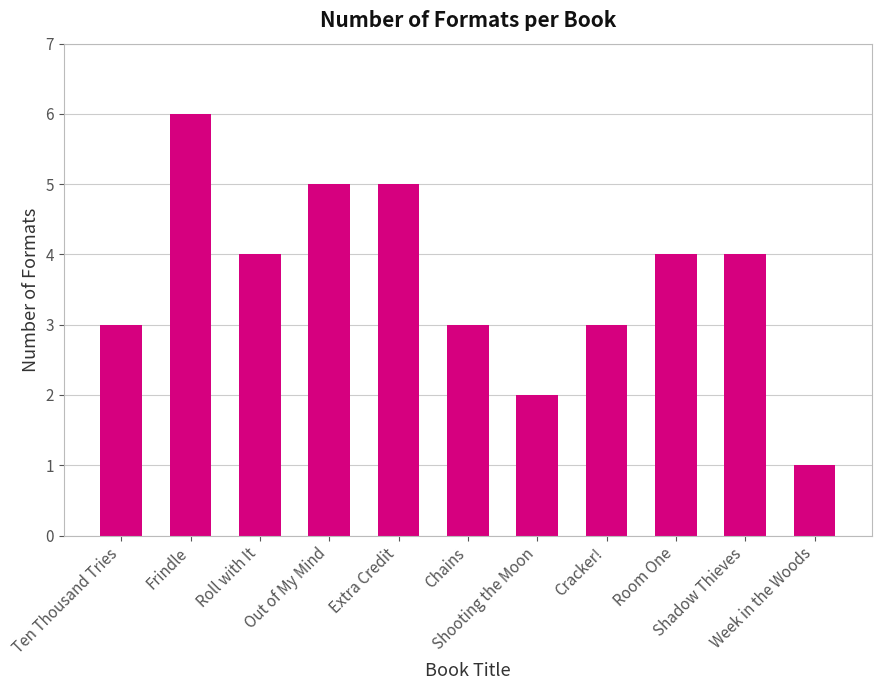

What is the sum of the values at Roll with It and Extra Credit?

9